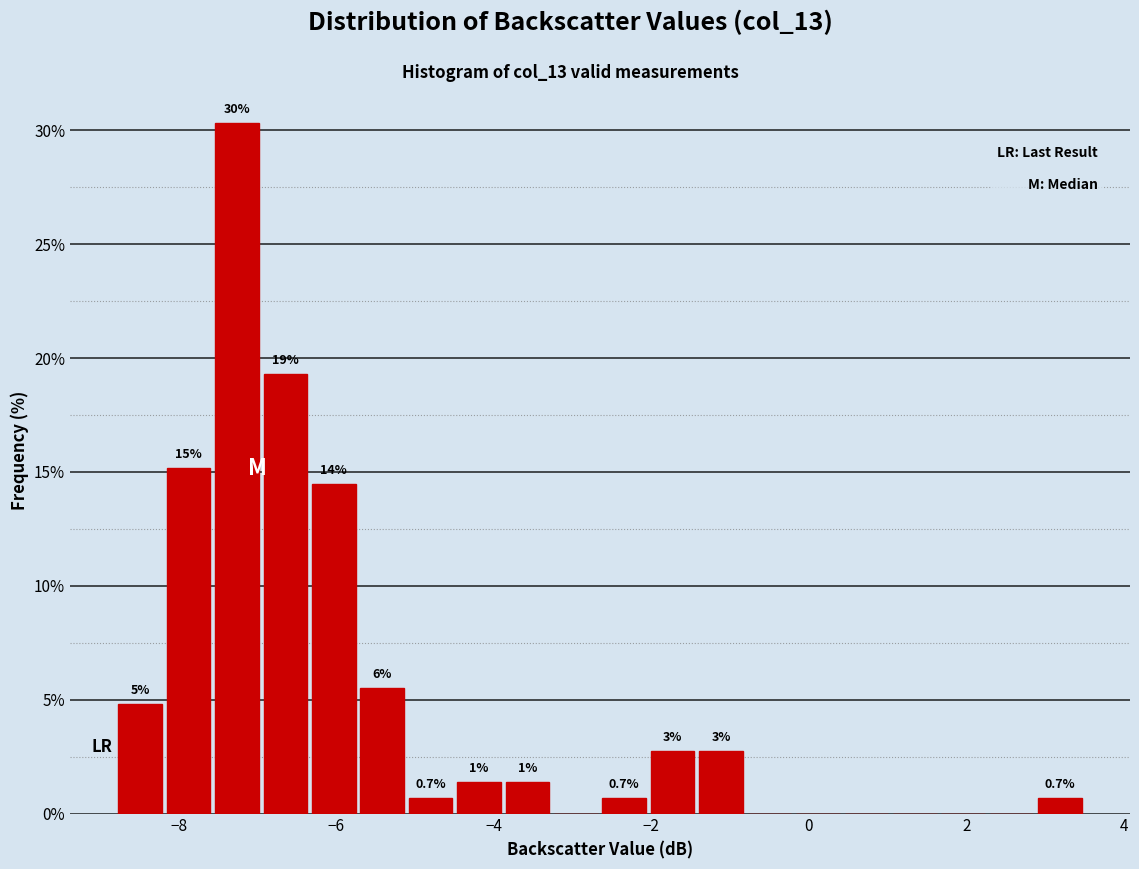

Read against the x-axis, roughly where is the centre of the tallest bar?

-7.2